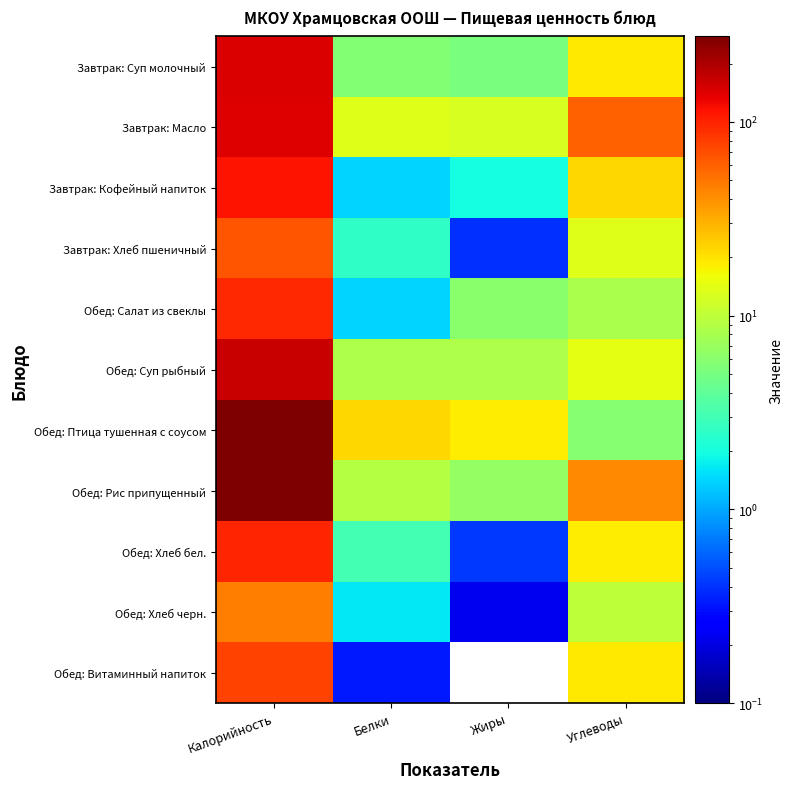

At Углеводы, list the series in order from largest to smallest.

Завтрак: Масло, Обед: Рис припущенный, Завтрак: Кофейный напиток, Обед: Витаминный напиток, Завтрак: Суп молочный, Обед: Хлеб бел., Обед: Суп рыбный, Завтрак: Хлеб пшеничный, Обед: Хлеб черн., Обед: Салат из свеклы, Обед: Птица тушенная с соусом